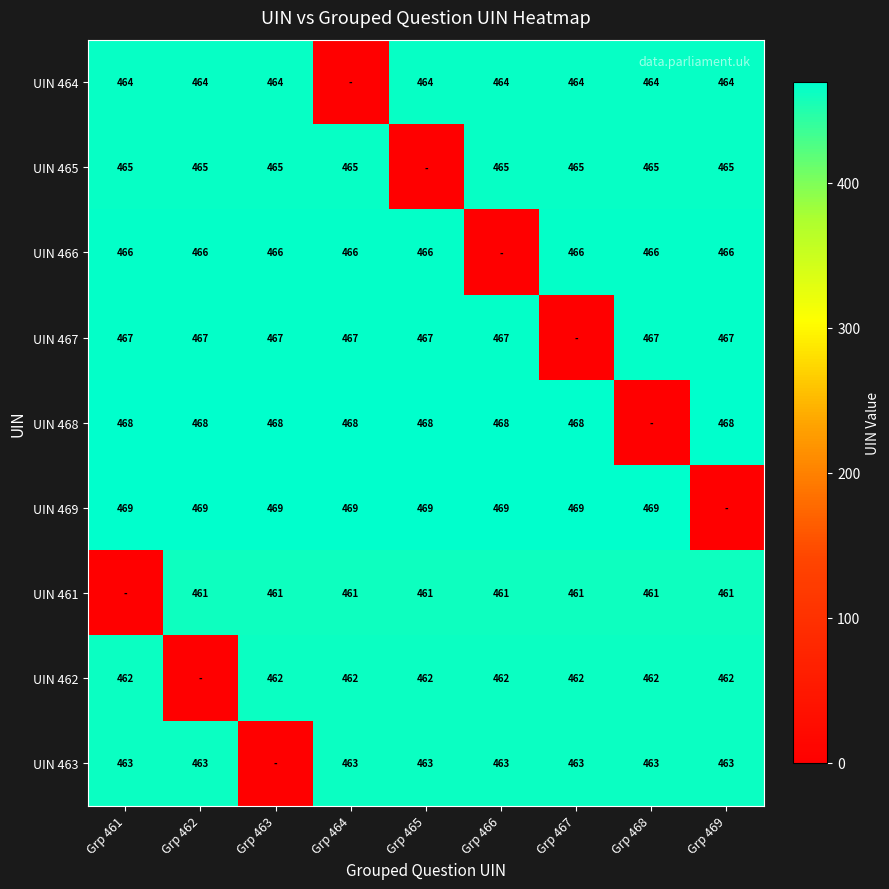

What is the sum of the UIN 461 values at Grp 468 and Grp 464?

922